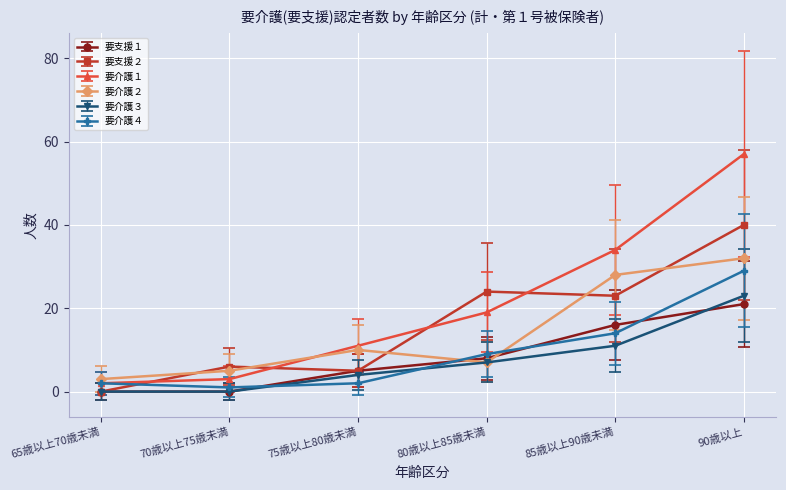

Which series has the largest total across all categories?

要介護１